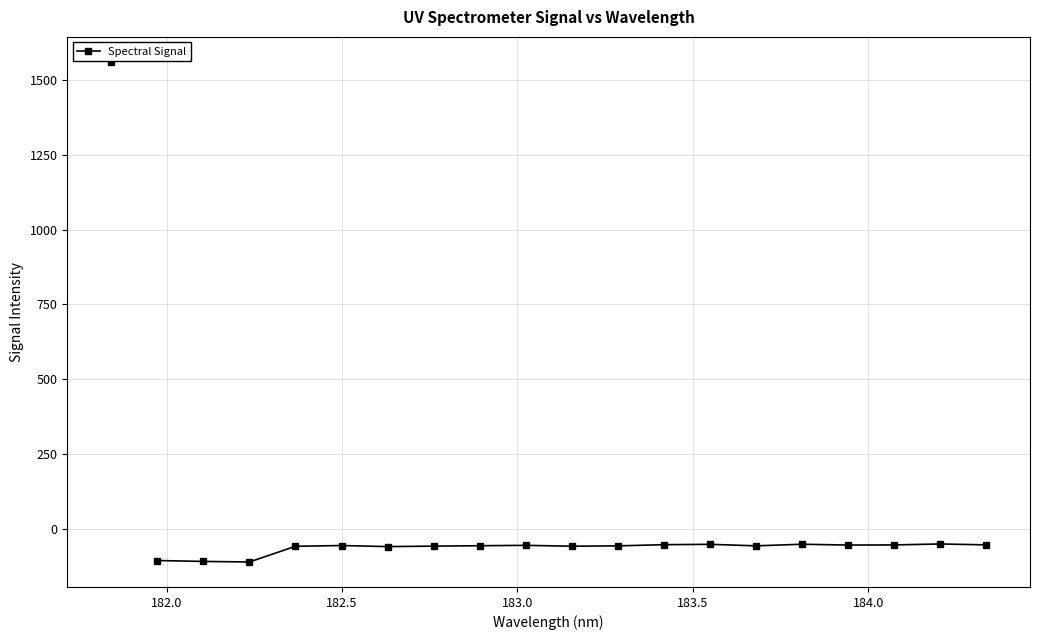

What is the difference between the maximum and minimum values?

60.1